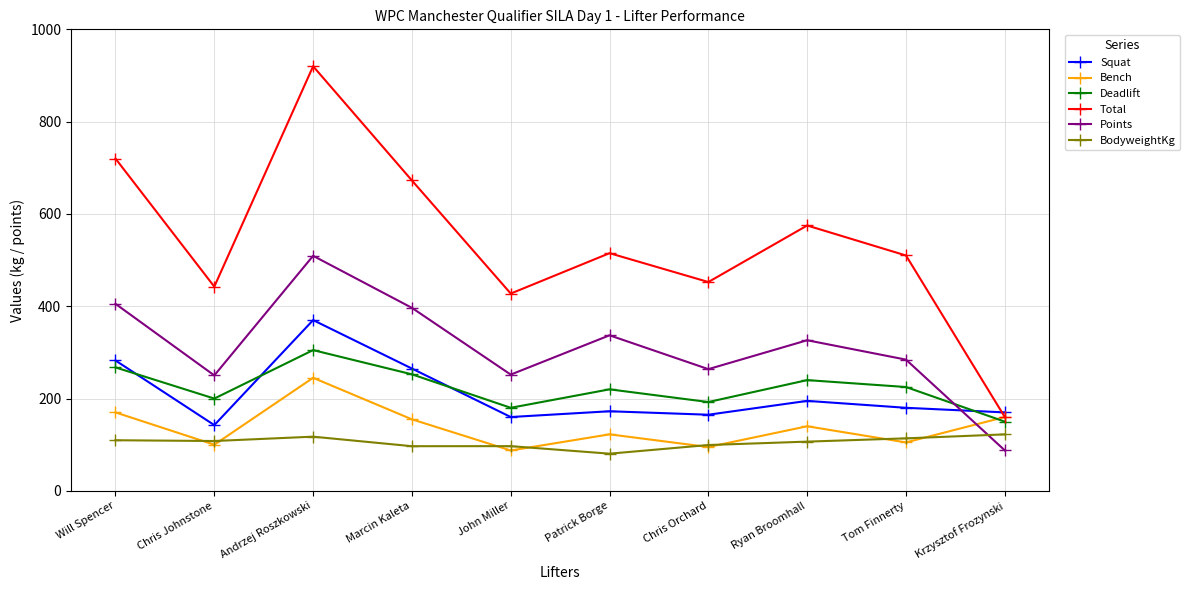

How many interior local peaks does the Deadlift series have?

3